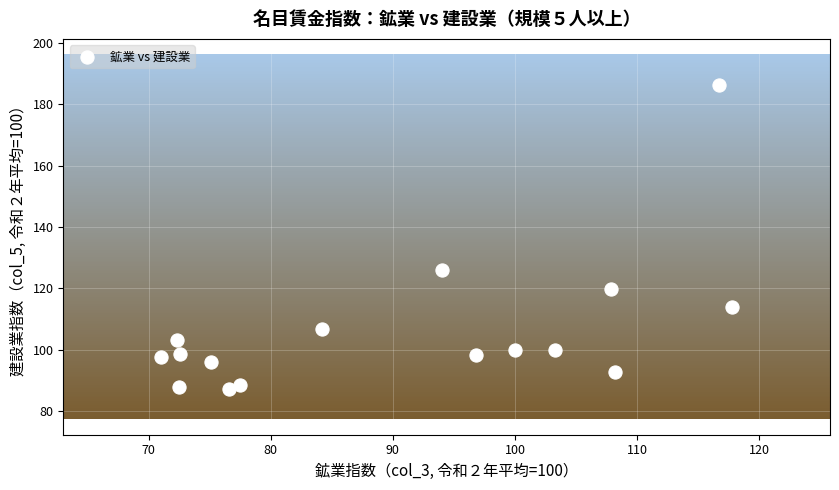

What Y value in the scatter plot is closest to 136?

125.9